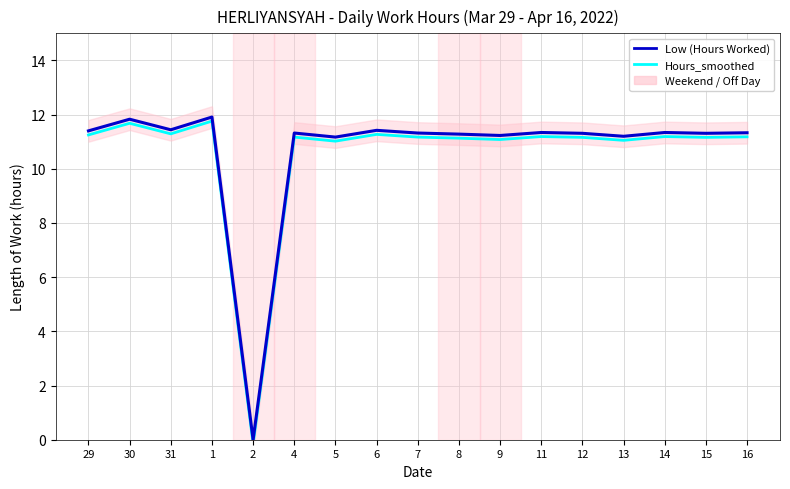

What is the difference between the Low (Hours Worked) values at 13 and 11?

0.1